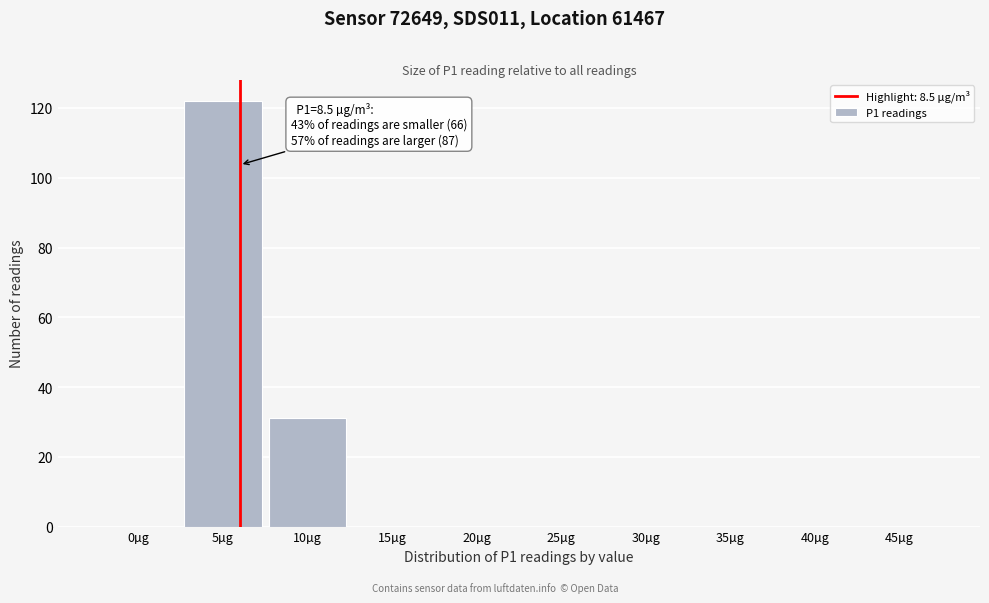

Reading right to left, list all the values displayed in this chart.

45µg=0	40µg=0	35µg=0	30µg=0	25µg=0	20µg=0	15µg=0	10µg=31	5µg=122	0µg=0